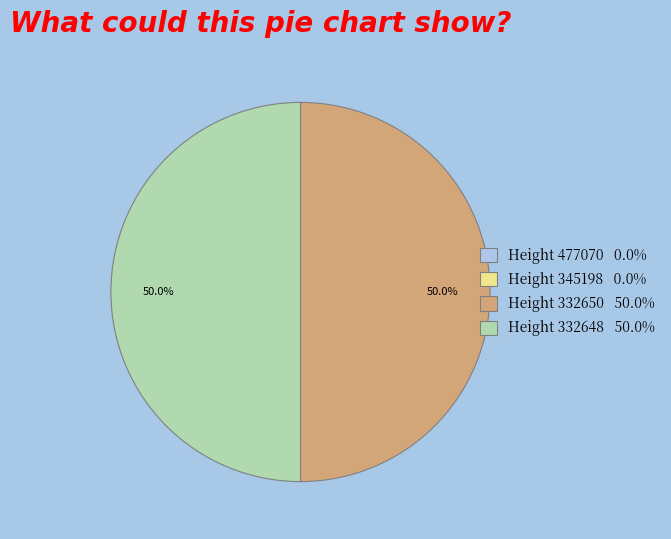

What percentage is NOT represented by Height 332650 50.0%?

50.0%